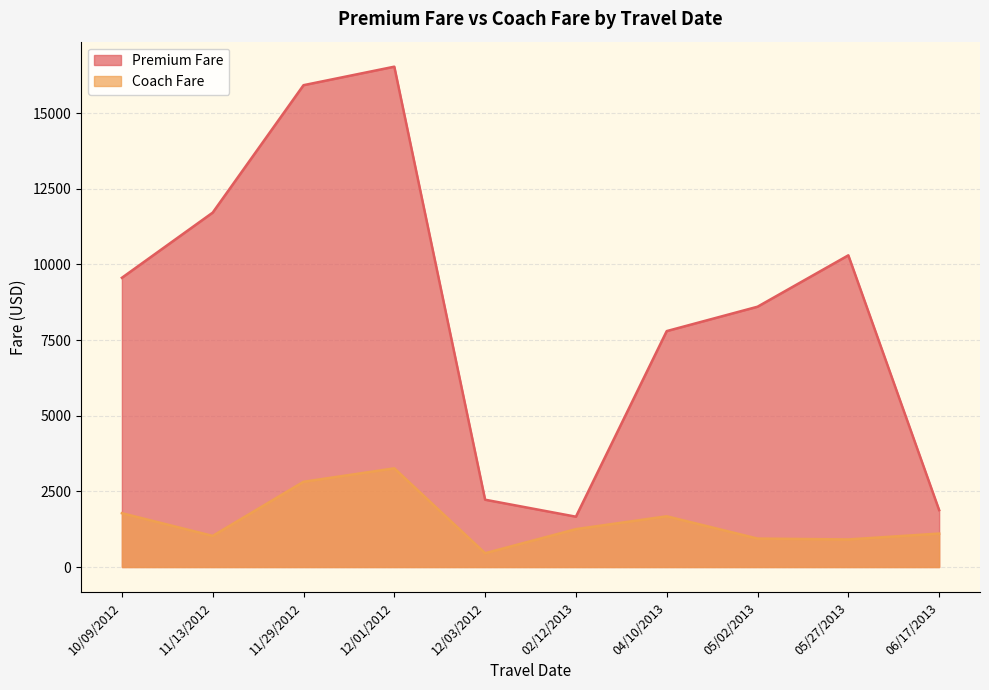

What is the difference between the maximum and minimum values in the Coach Fare series?

2804.9